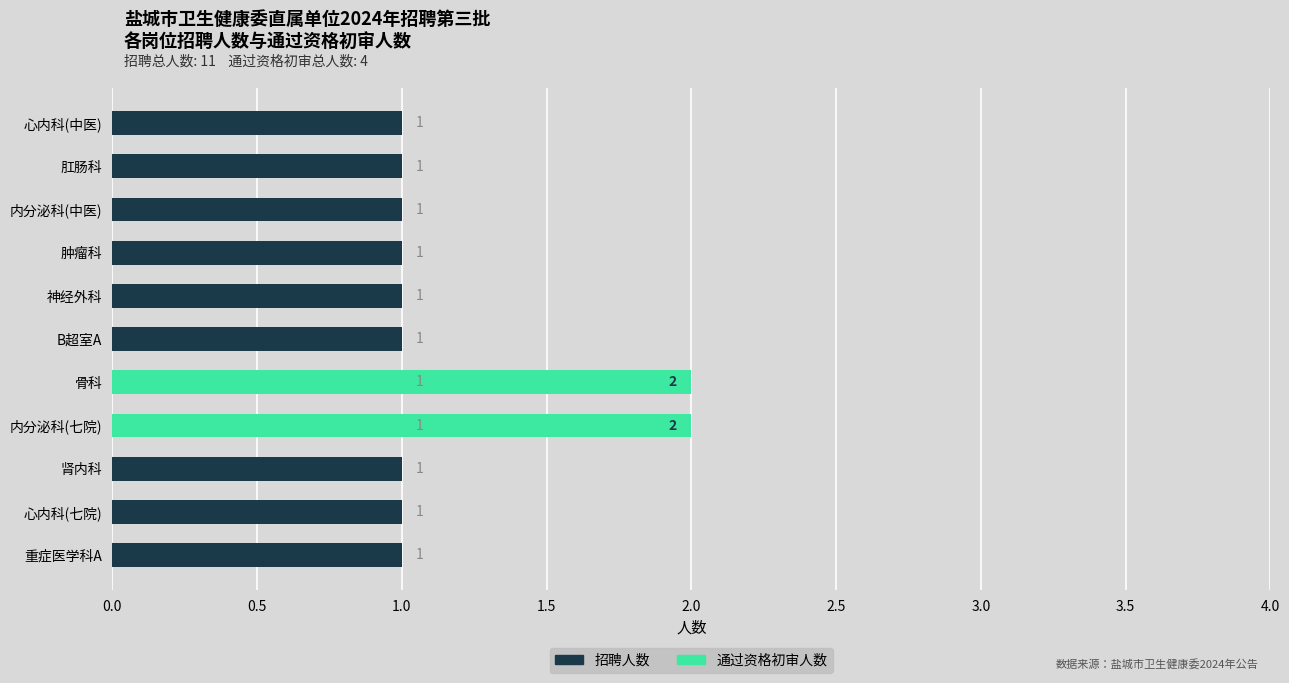

How many data points in 通过资格初审人数 are above 0?

2